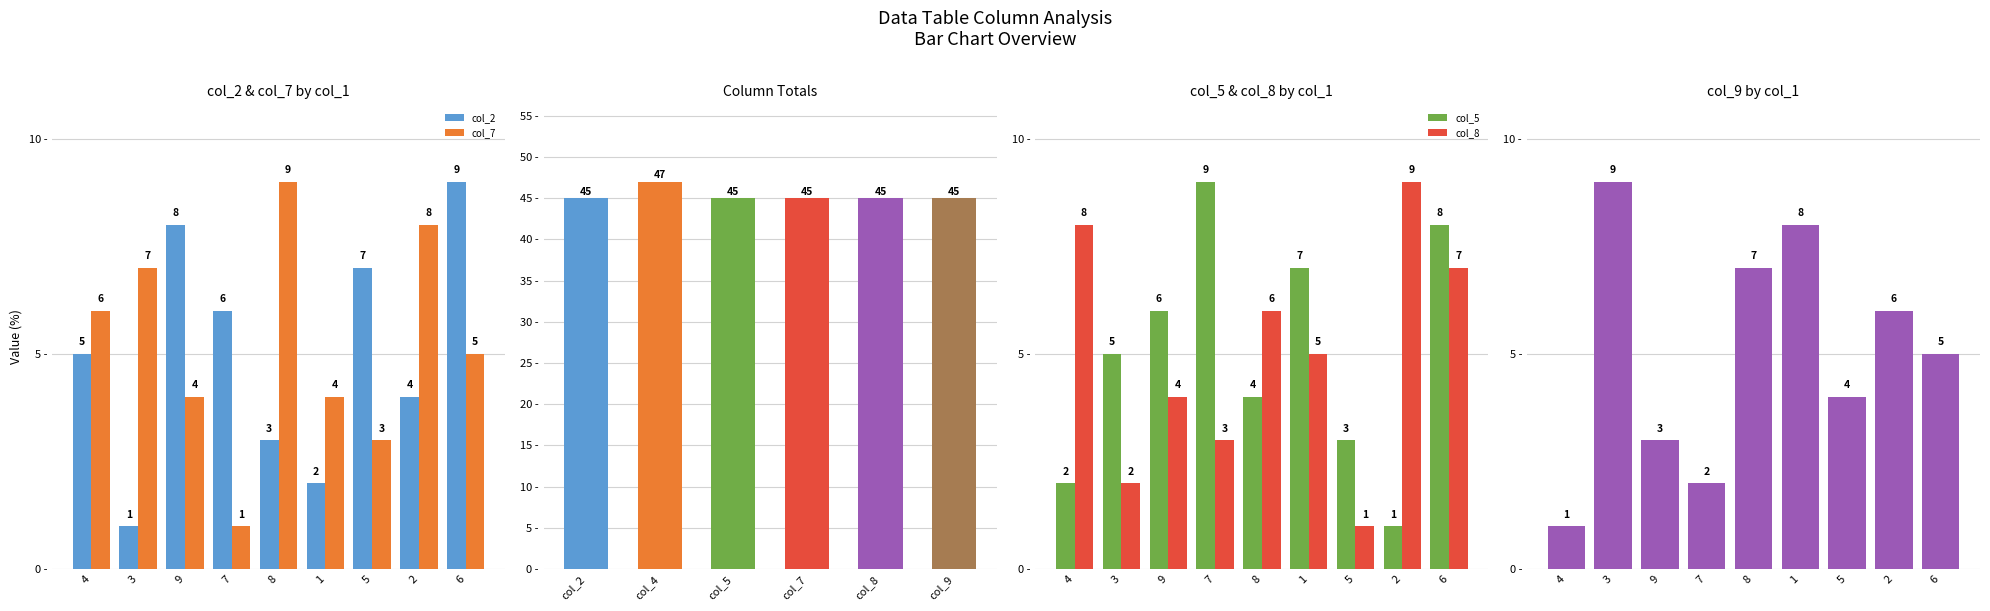

What is the average value of the col_9 series?

5